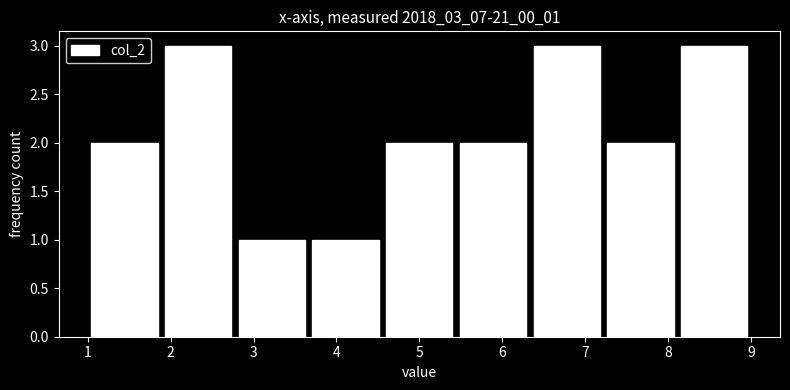

Reading left to right, transcribe this chart: for each bar, give the range it covers on the x-axis and its height. Neither the bar edges nor the heights are printed on the chart, so give them approximately, as read against the axes.

1.0 to 1.9: 2
1.9 to 2.8: 3
2.8 to 3.7: 1
3.7 to 4.6: 1
4.6 to 5.4: 2
5.4 to 6.3: 2
6.3 to 7.2: 3
7.2 to 8.1: 2
8.1 to 9.0: 3